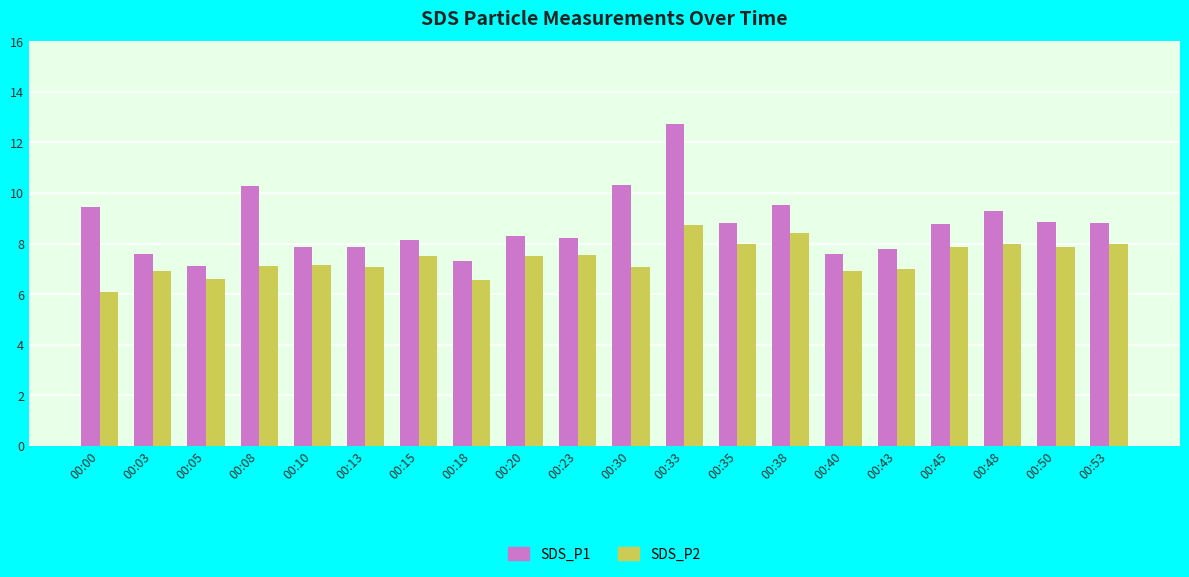

What is the difference between the maximum and minimum values in the SDS_P2 series?

2.6